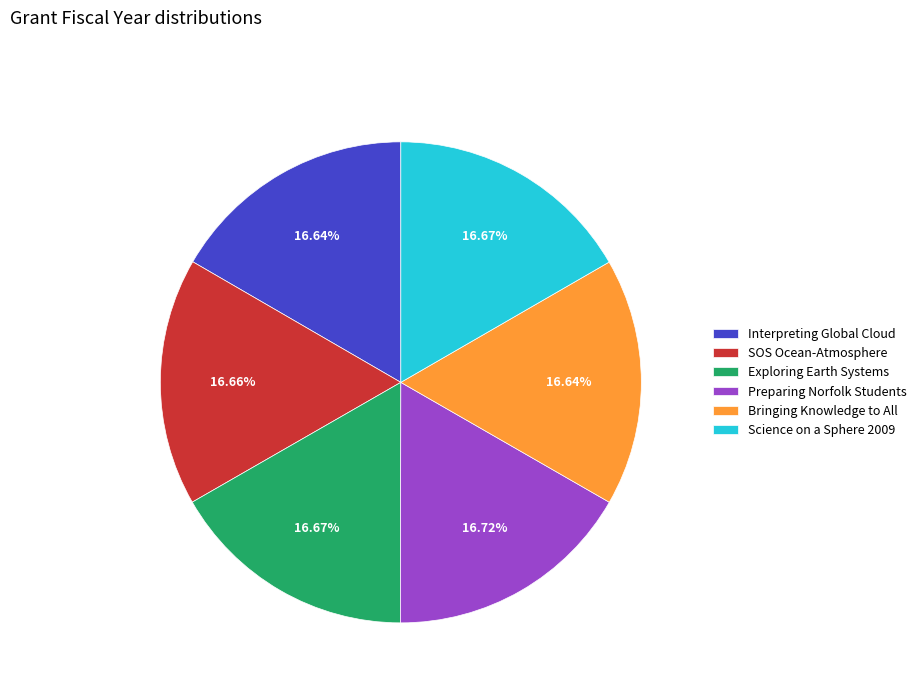

Is there a majority slice in this chart?

No